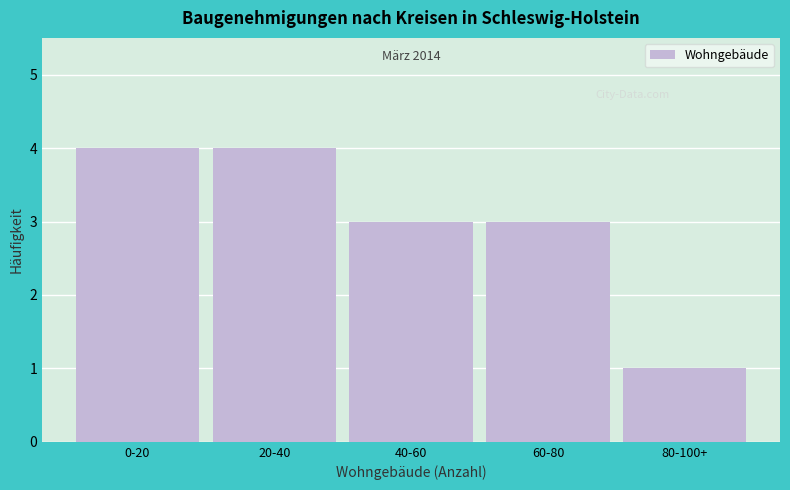

Reading right to left, extract all data points from this chart.

80-100+=1	60-80=3	40-60=3	20-40=4	0-20=4